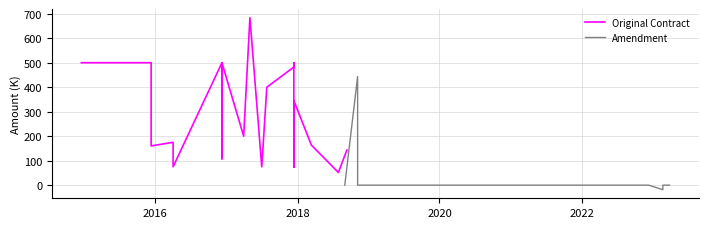

At which label does Amendment reach its peak?

2018